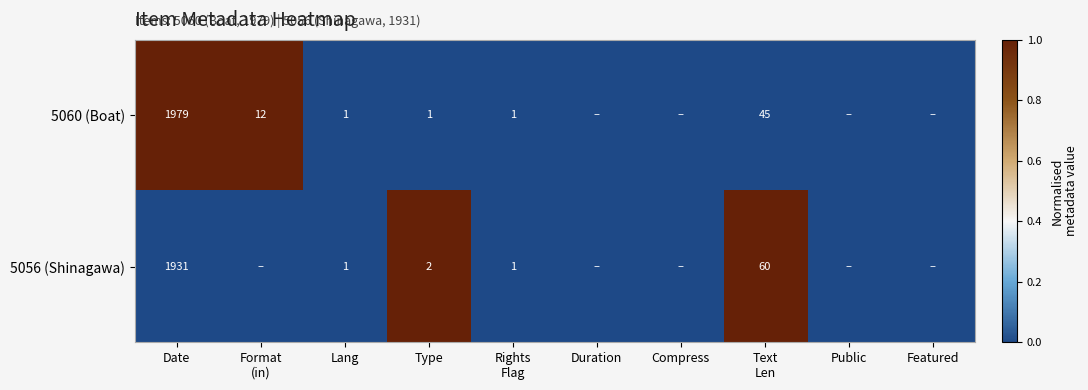

Is it true that 5056 (Shinagawa) equals 1931 at Date?

True